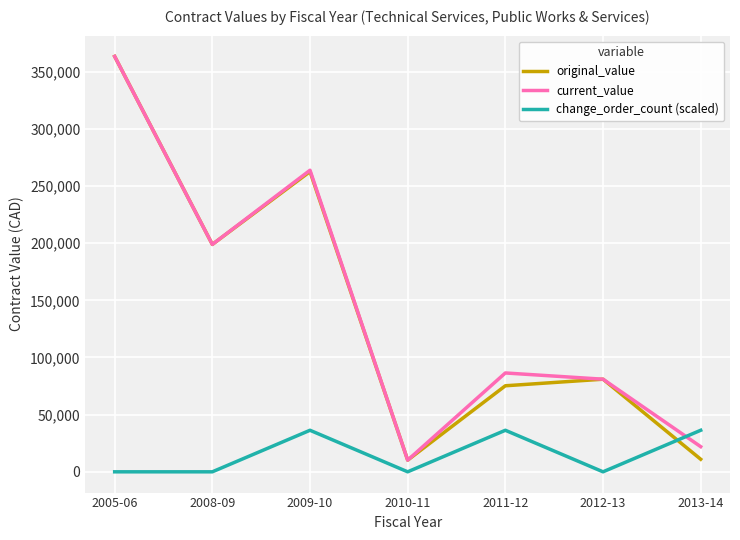

The value of original_value at 2011-12 is 75250.0. True or false?

True